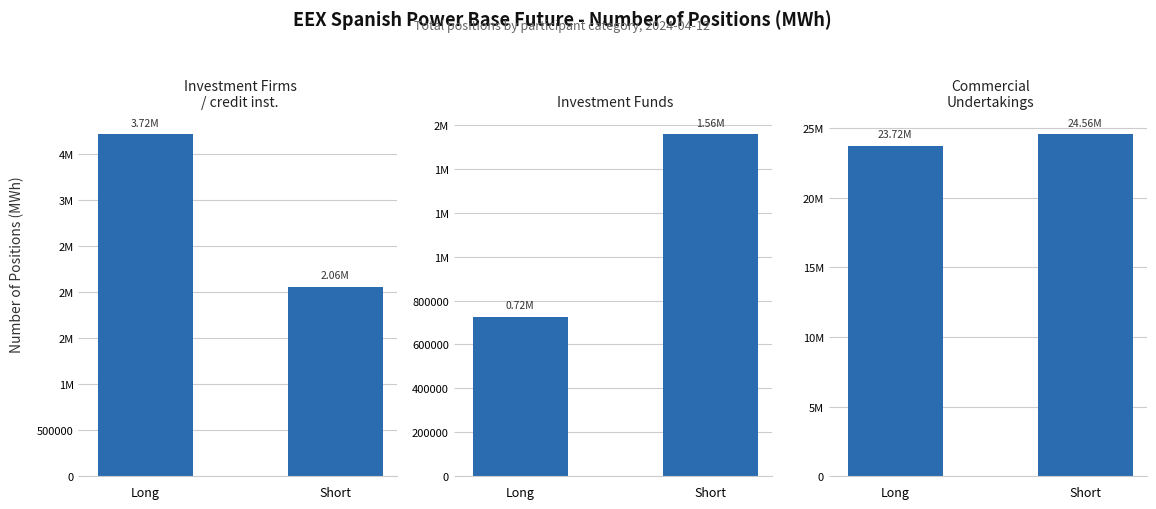

The Investment Firms / credit inst. series shows 837140 at Short. True or false?

False